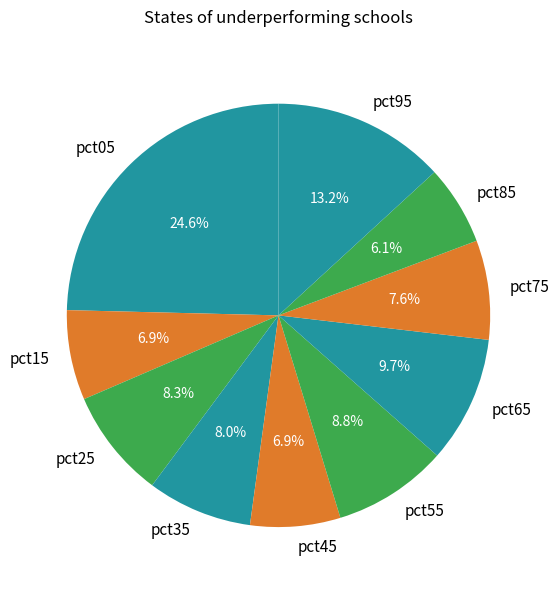

Which slice is the smallest?

pct85